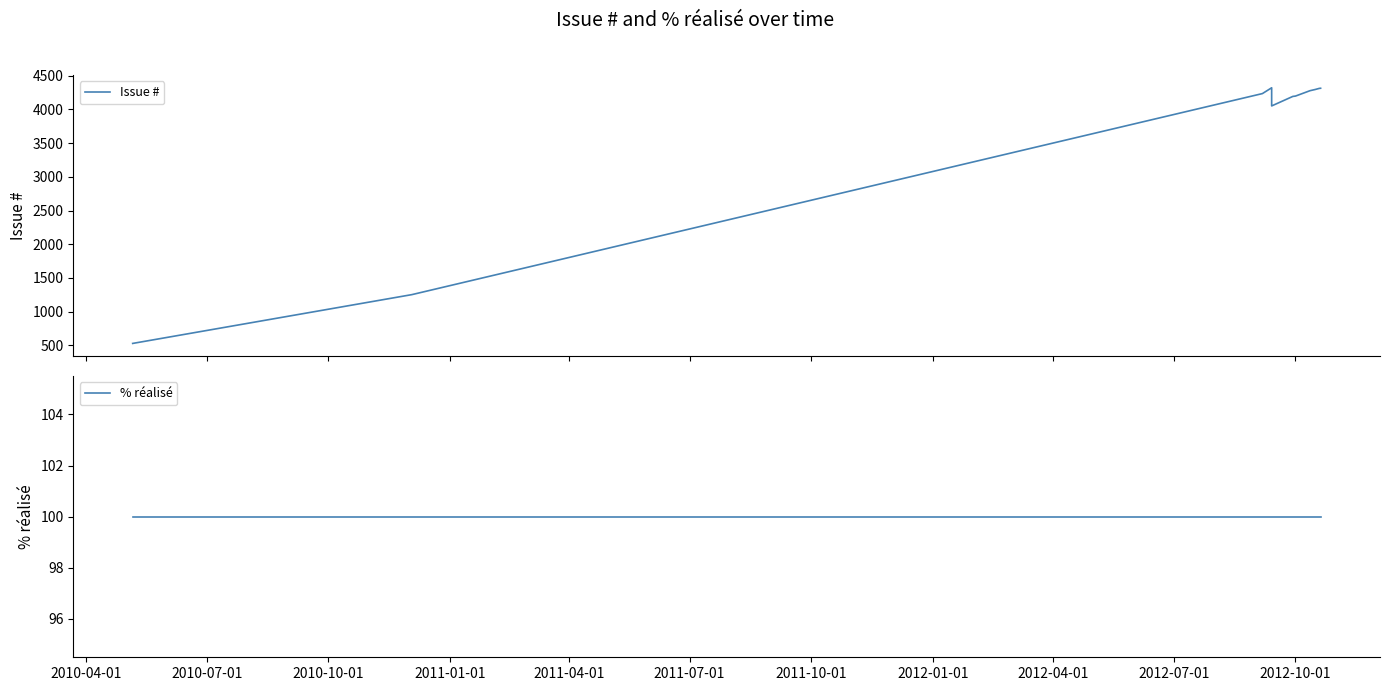

Which series has the largest total across all categories?

Issue #